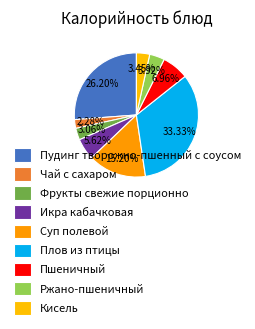

How many slices are in this pie chart?

9